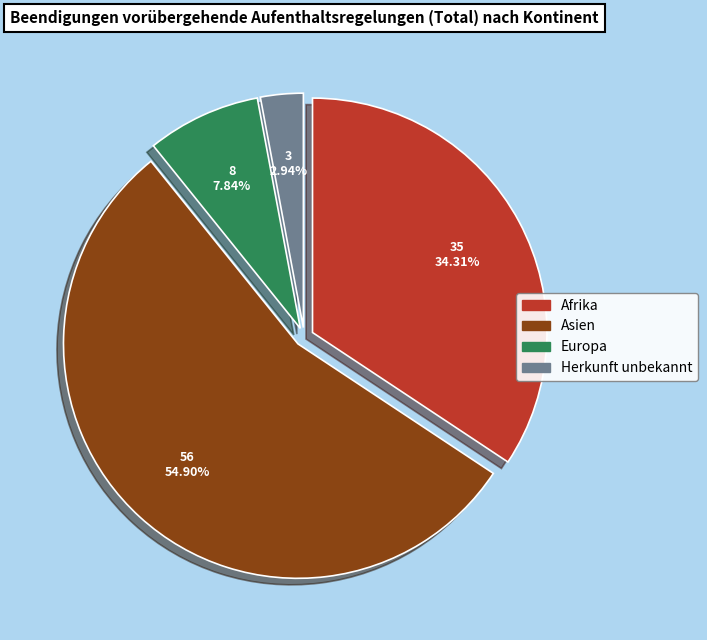

To the nearest percent, what portion does Europa represent?

8%